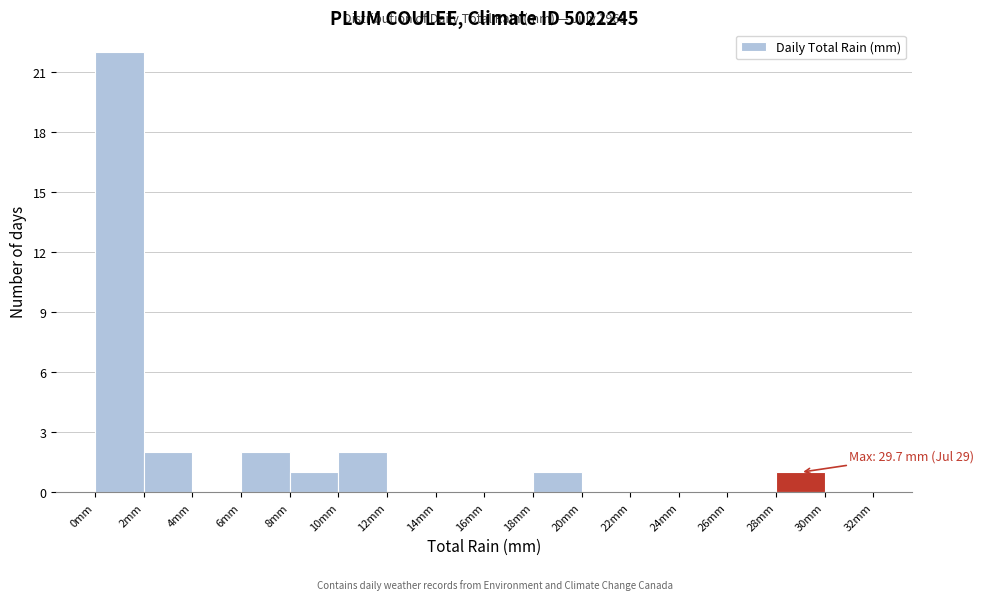

Over which range of the x-axis is the bar tallest?

0 to 2